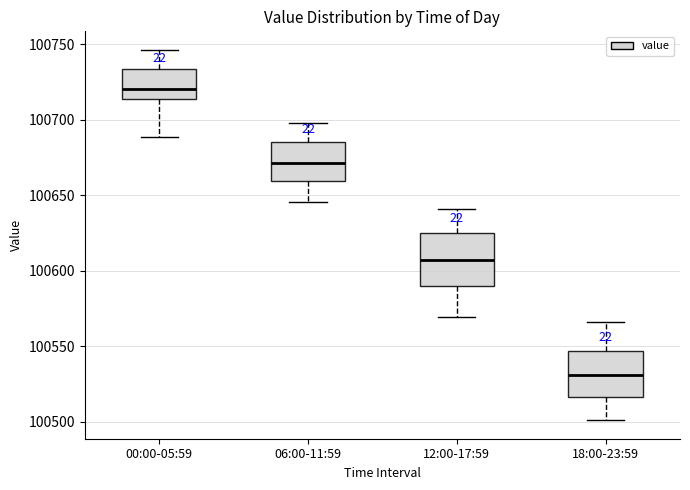

Reading left to right, read every box against the y-axis: the position of its median line, the range the box covers, and the ends of its whiskers. The values are not printed on the chart, so give them approximately, as read against the axis.

00:00-05:59: median 100720, box 100715 to 100735, whiskers 100690 to 100745
06:00-11:59: median 100670, box 100660 to 100685, whiskers 100645 to 100700
12:00-17:59: median 100605, box 100590 to 100625, whiskers 100570 to 100640
18:00-23:59: median 100530, box 100515 to 100545, whiskers 100500 to 100565